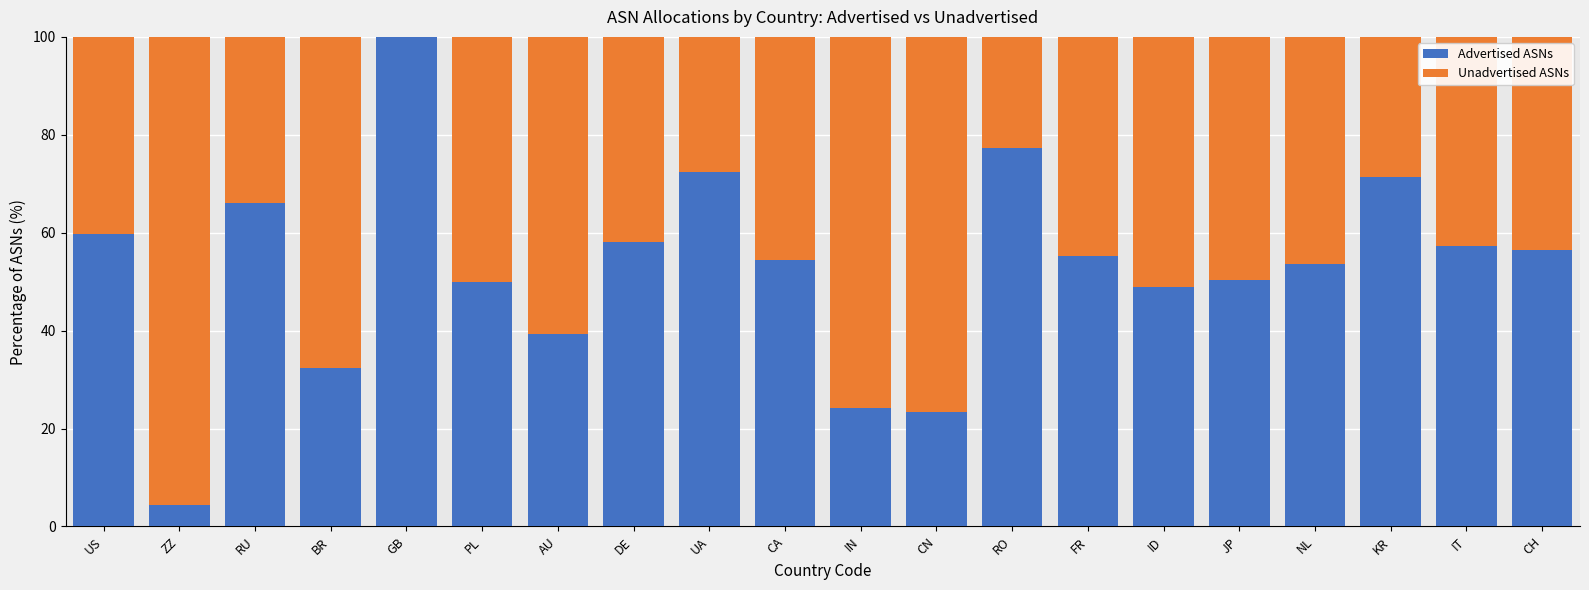

Does the chart contain stacked bars?

Yes